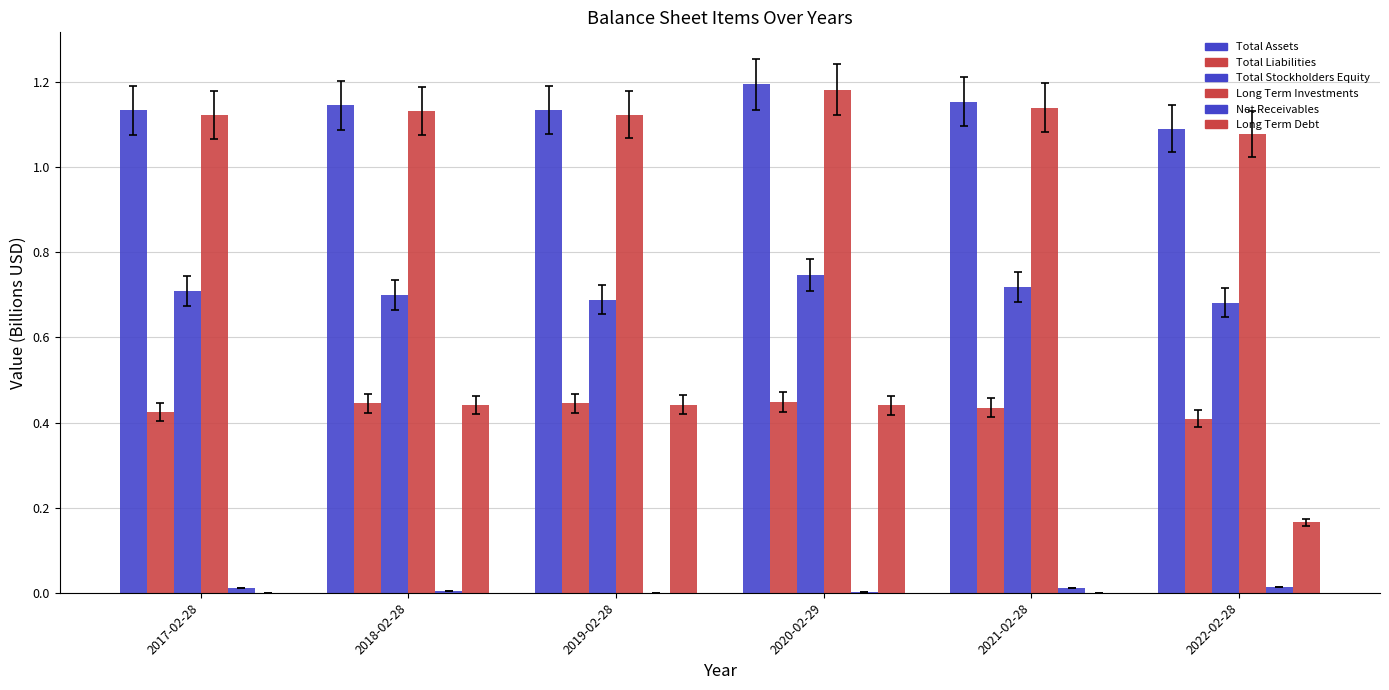

How many categories are shown in the chart?

6